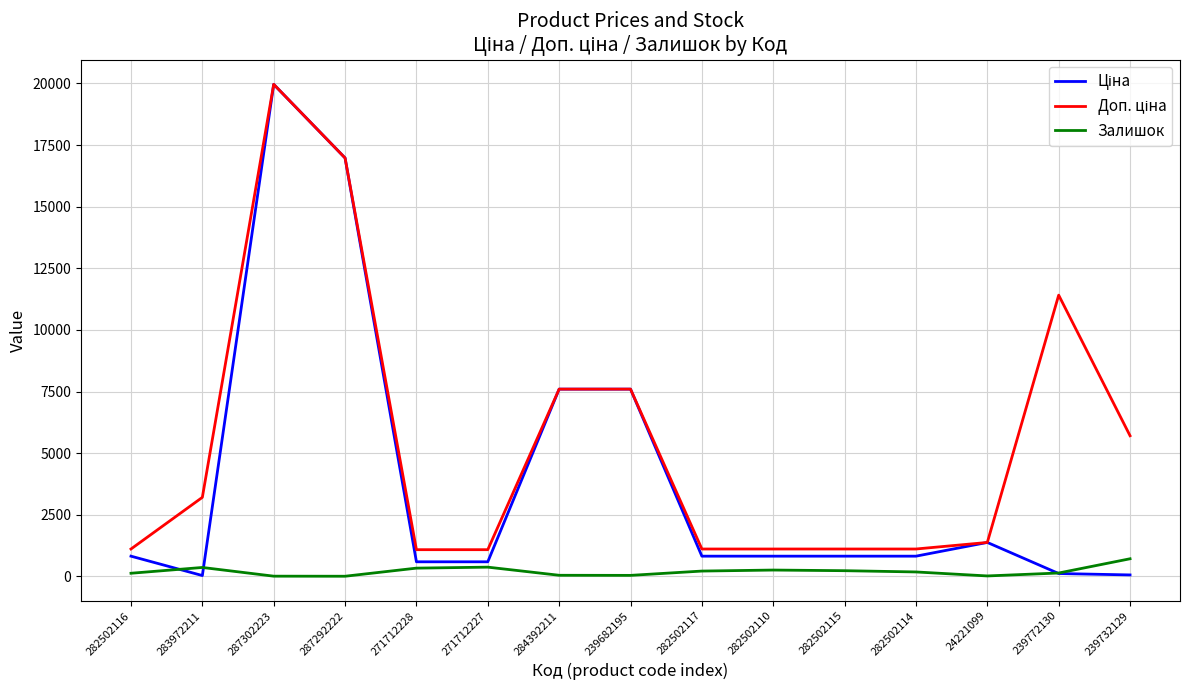

Rank the series at 282502116 from lowest to highest value.

Залишок, Ціна, Доп. ціна